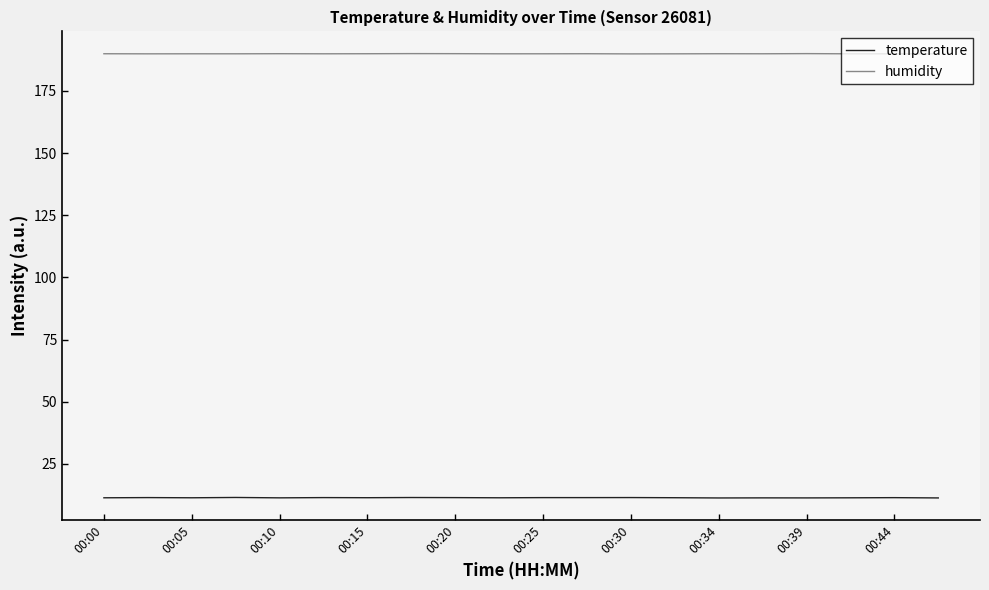

What is the difference between the maximum and minimum values in the humidity series?

0.1